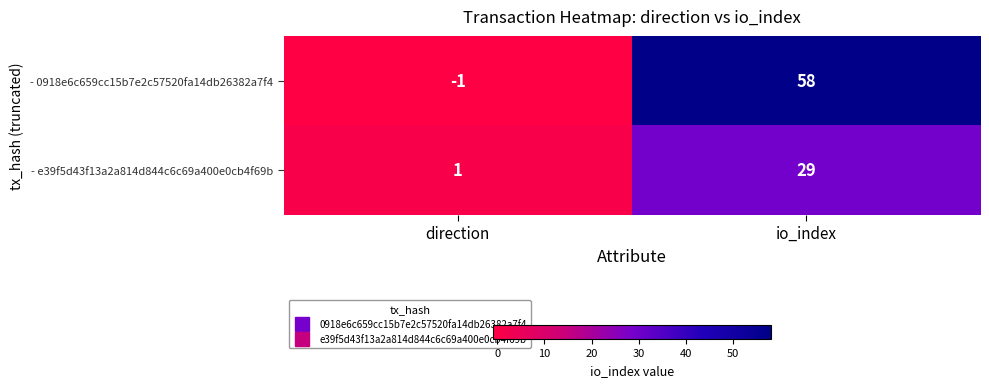

List the series in order of their peak value, highest first.

- 0918e6c659cc15b7e2c57520fa14db26382a7f4, - e39f5d43f13a2a814d844c6c69a400e0cb4f69b